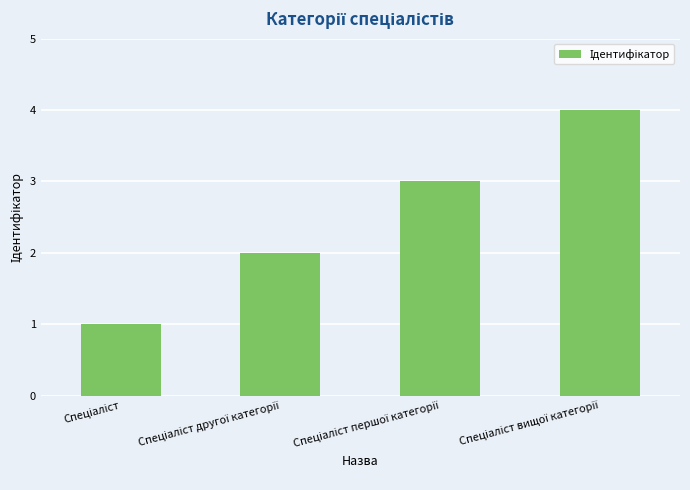

What is the maximum value shown in the chart?

4